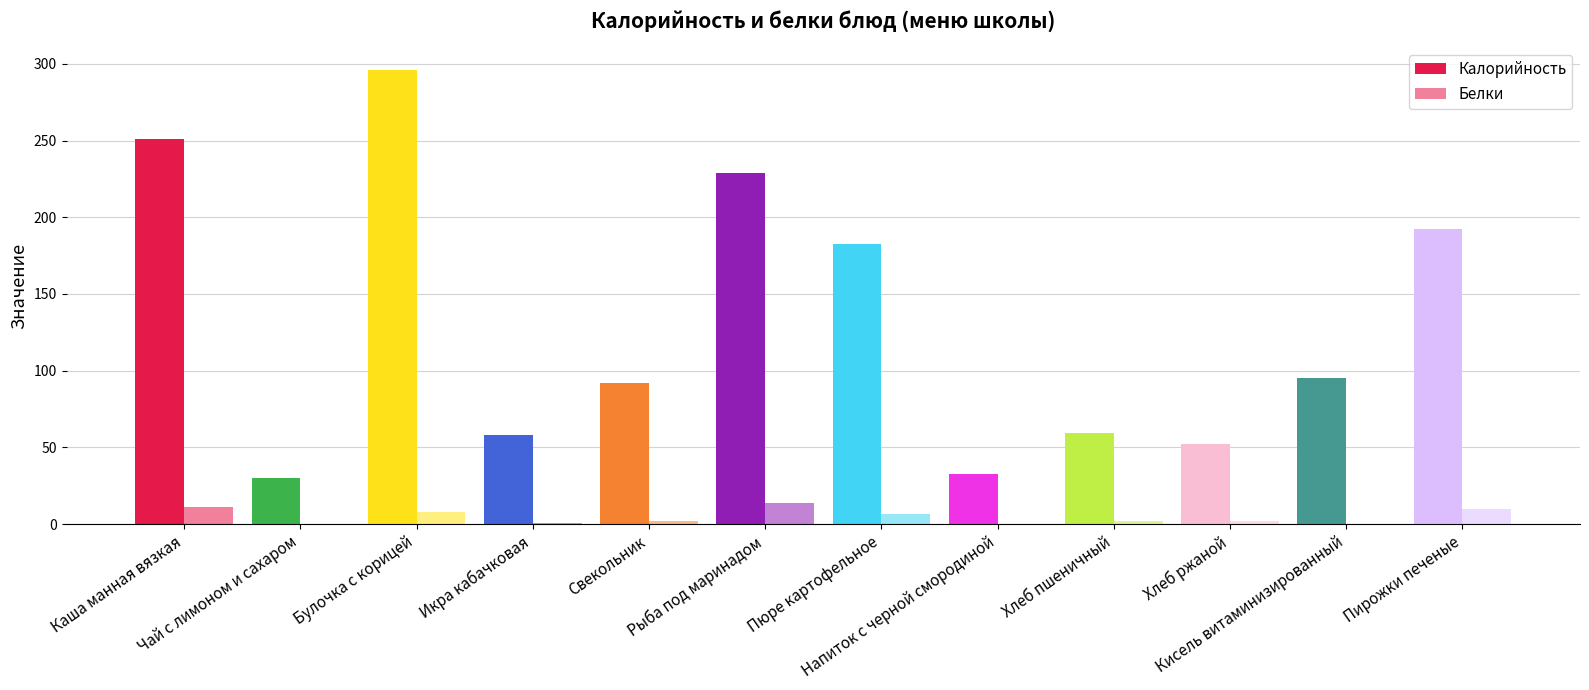

What is the label of the 4th bar from the right?

Хлеб пшеничный